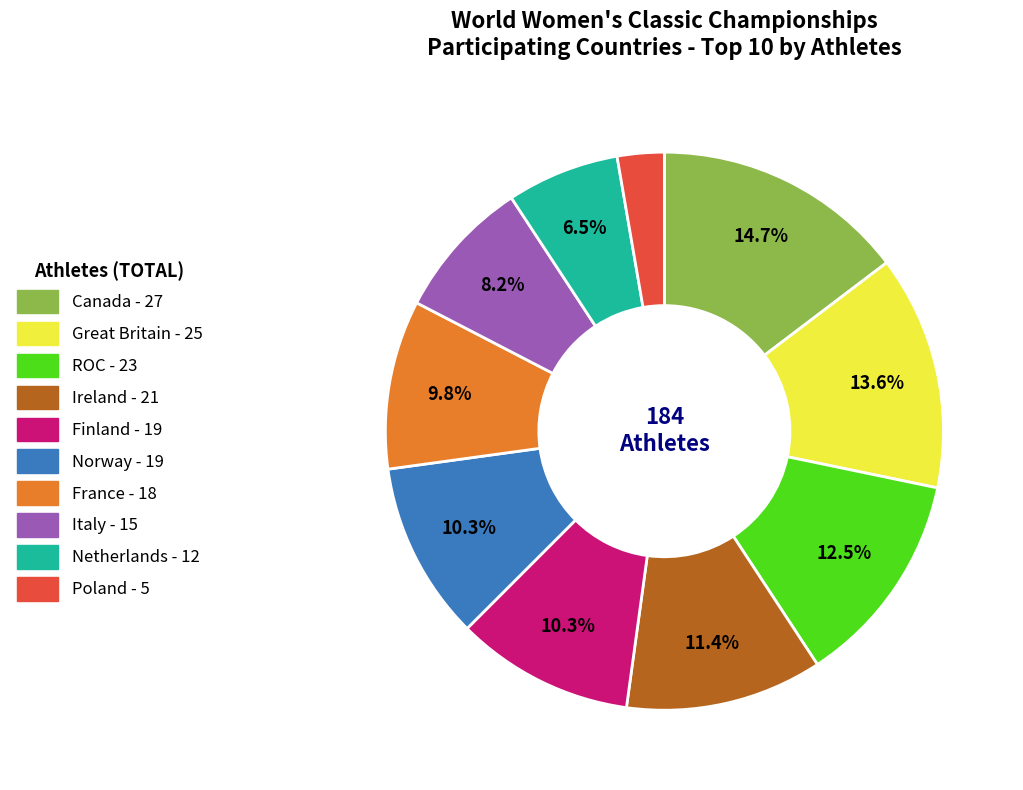

Which slice is the largest?

Canada